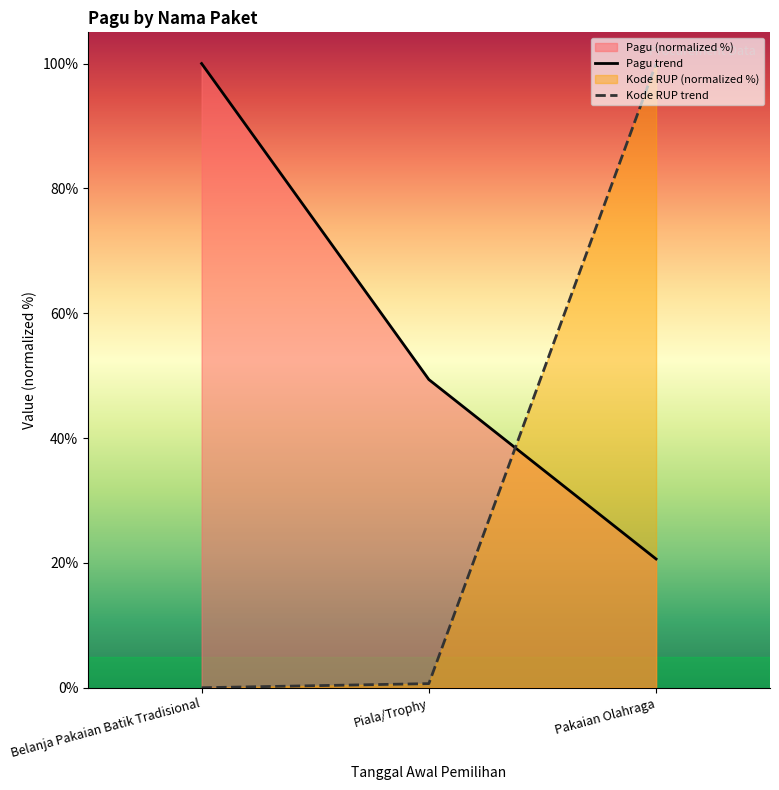

Between Pakaian Olahraga and Piala/Trophy, which is larger?

Piala/Trophy